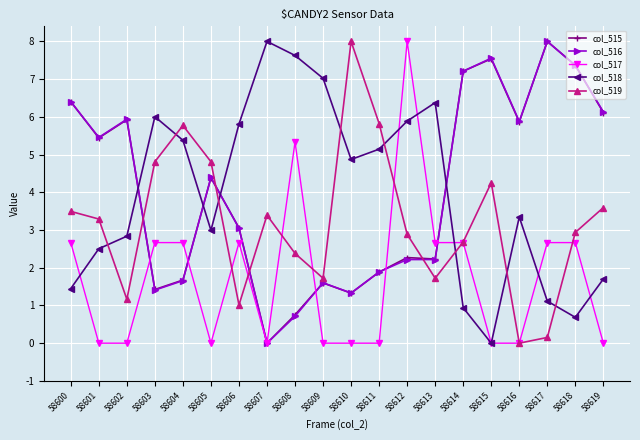

How many values in the col_519 series exceed 3?

10